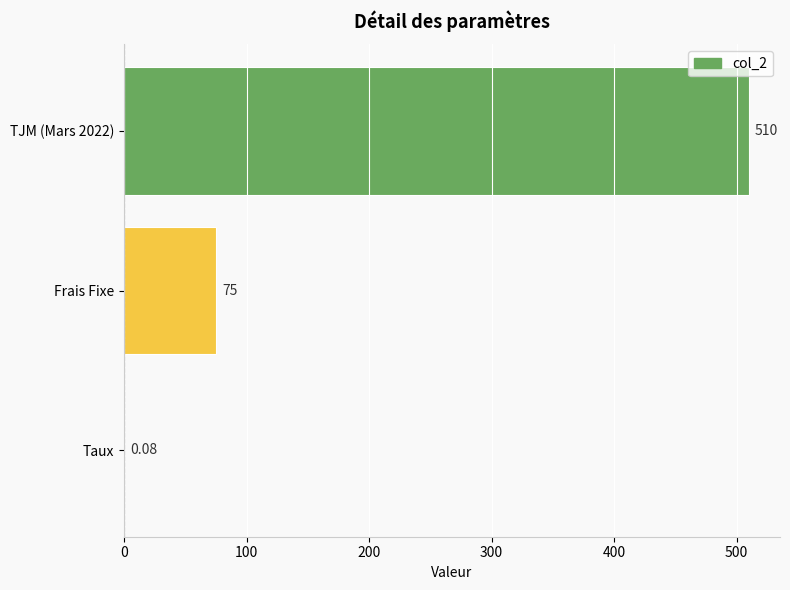

What is the ratio of the value at TJM (Mars 2022) to the value at Frais Fixe?

6.8